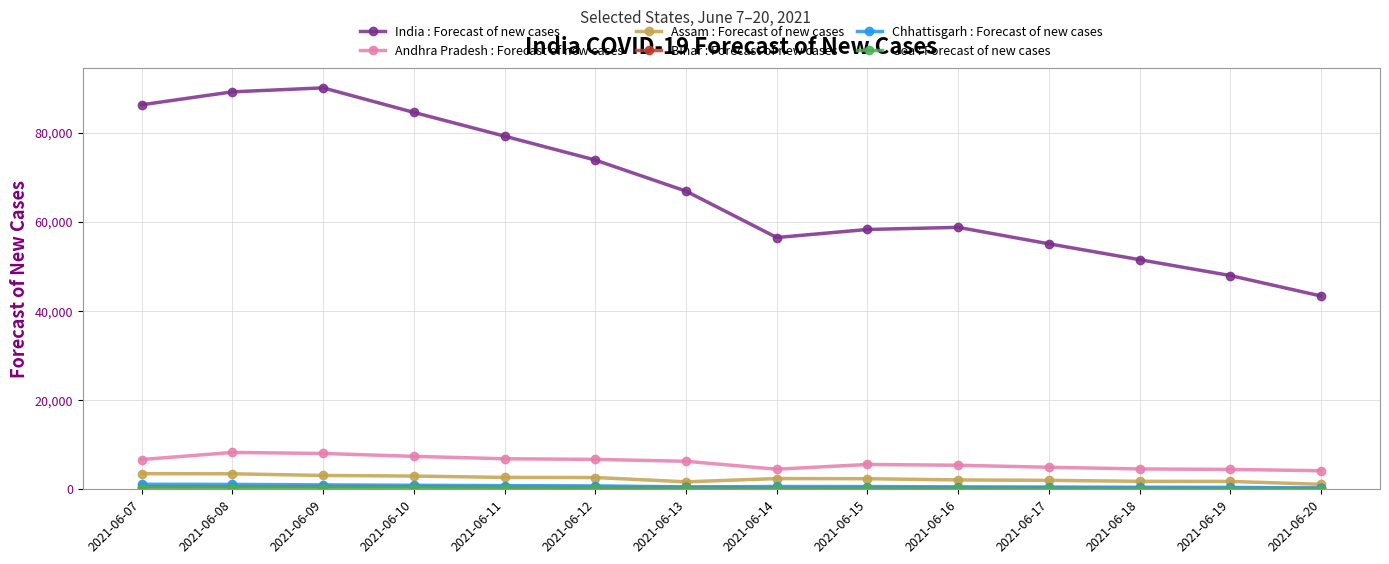

What is the spread (max minus min) of values at 2021-06-12?

73654